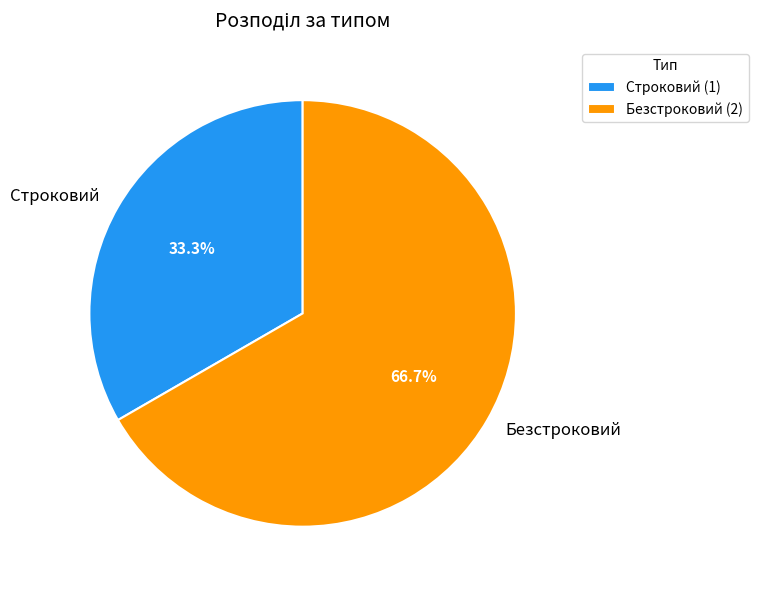

Which has a higher value, Строковий or Безстроковий?

Безстроковий